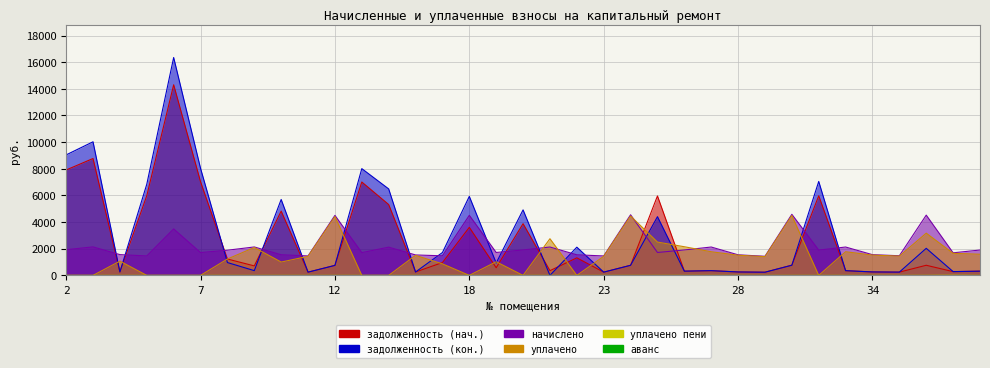

How many data points in задолженность (нач.) are less than 758?

17